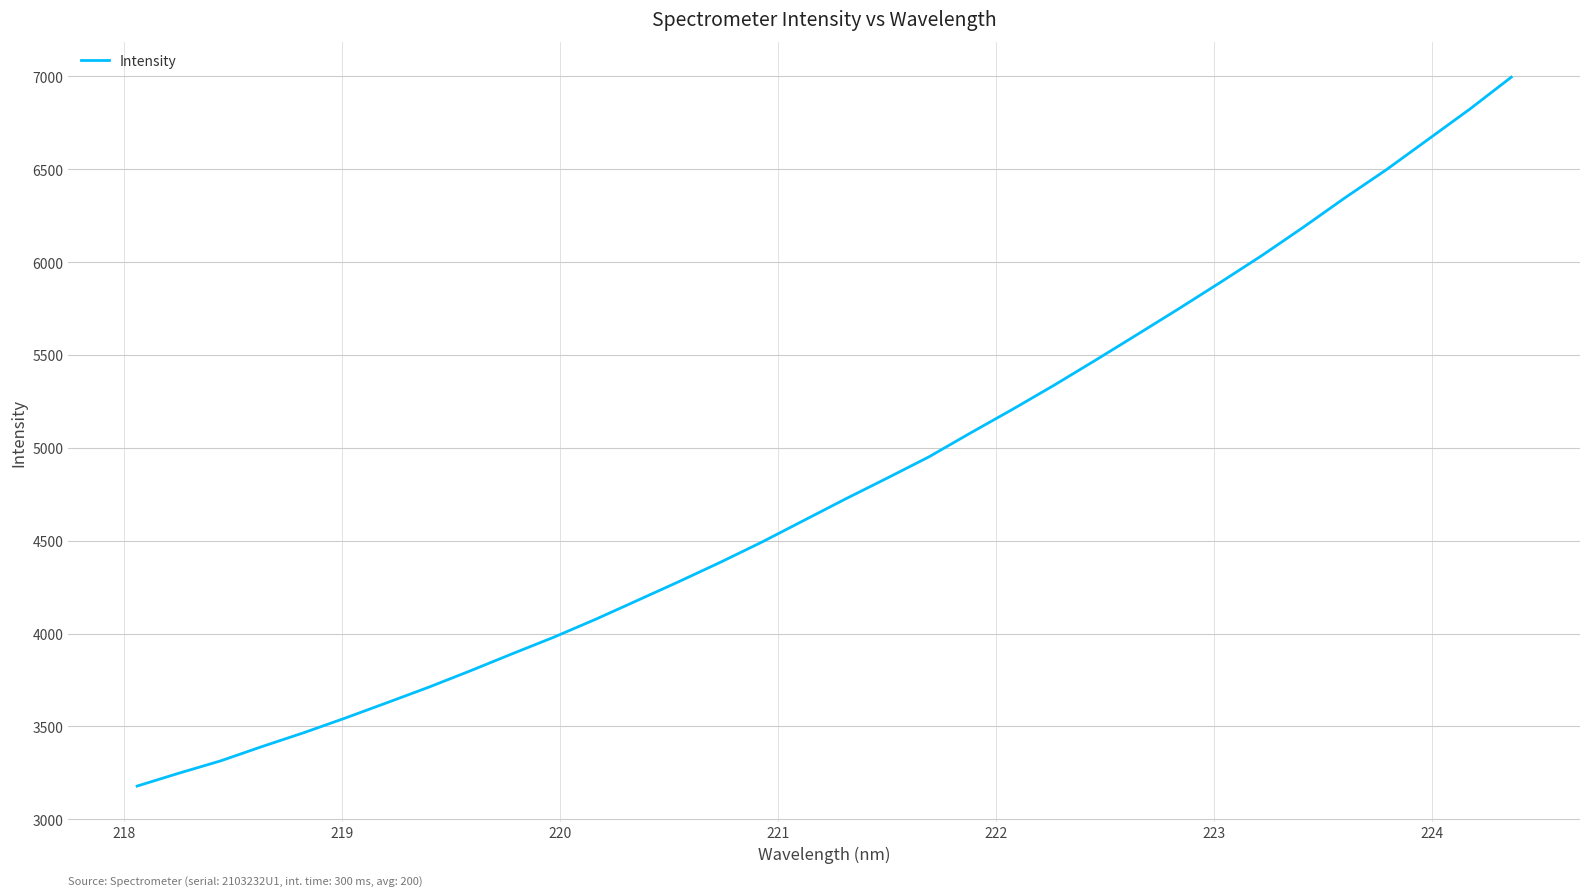

Is this an area chart (filled region under the line)?

No